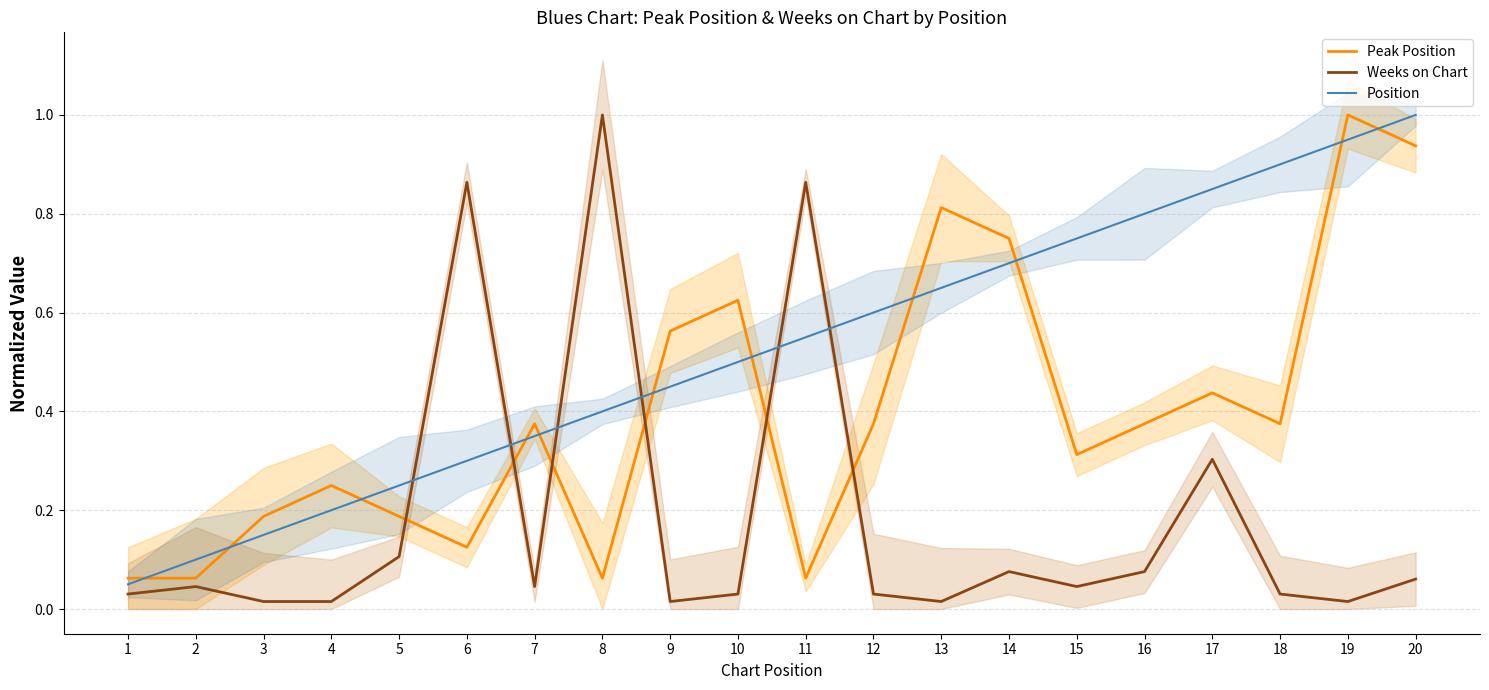

What is the maximum value shown in the chart?

1.0